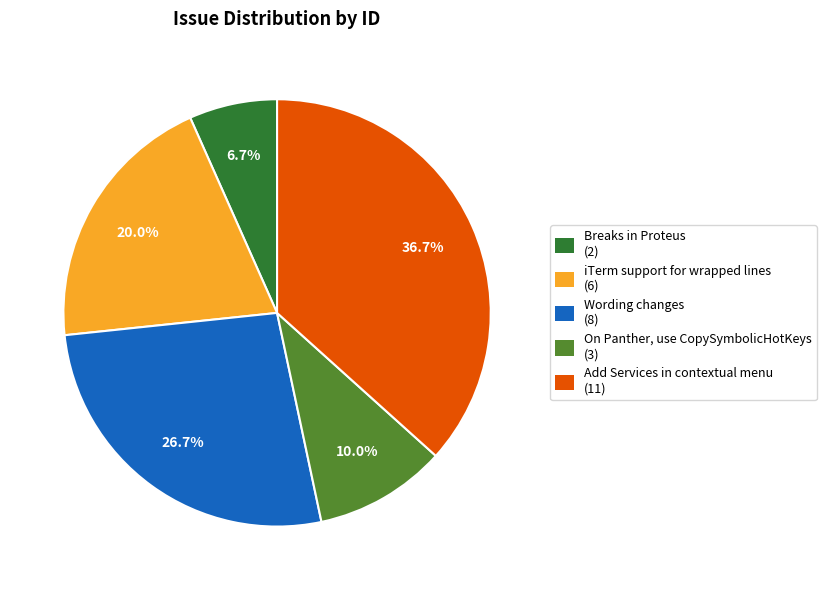

Which has a higher value, iTerm support for wrapped lines or Add Services in contextual menu?

Add Services in contextual menu